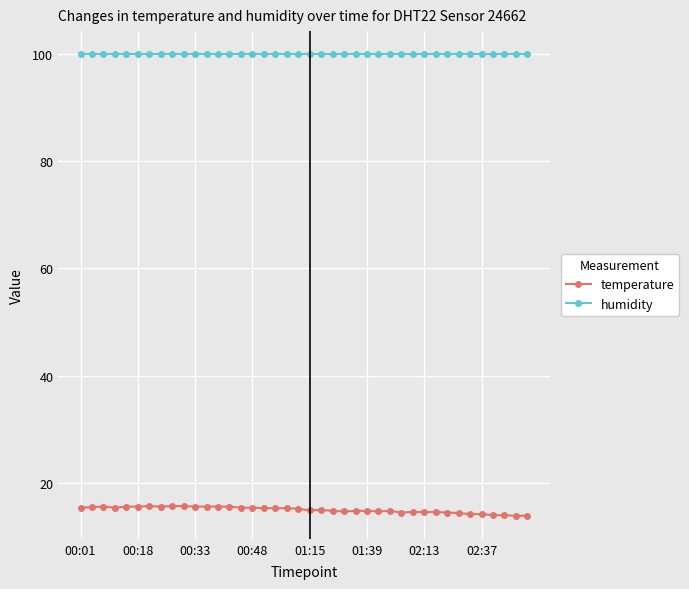

What is the value of the temperature point at the 26th from the left?

14.8